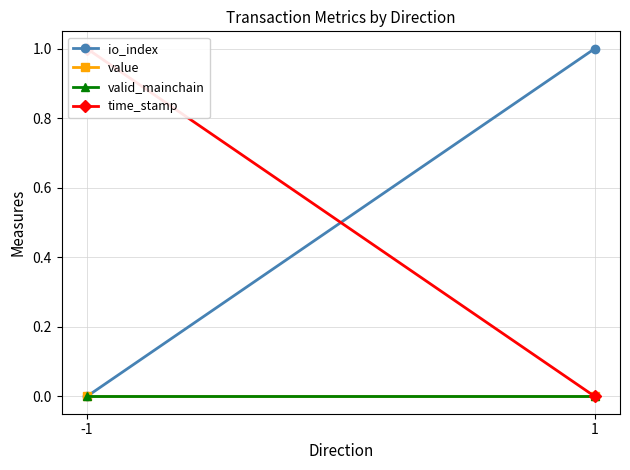

Count the number of data series in this chart.

4